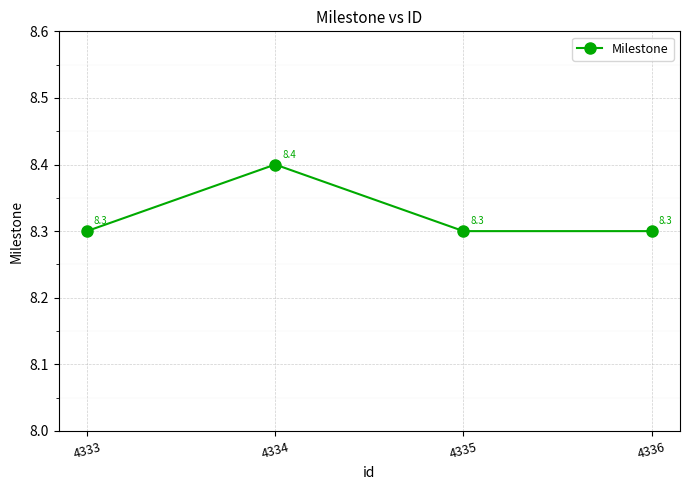

The chart shows a value of 8.3 at 4335. True or false?

True